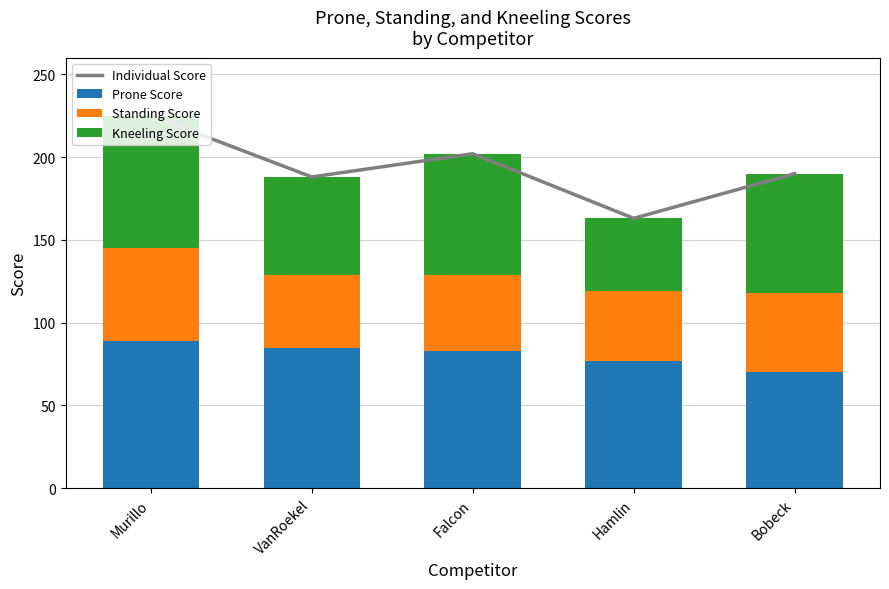

How many categories are shown in the chart?

5